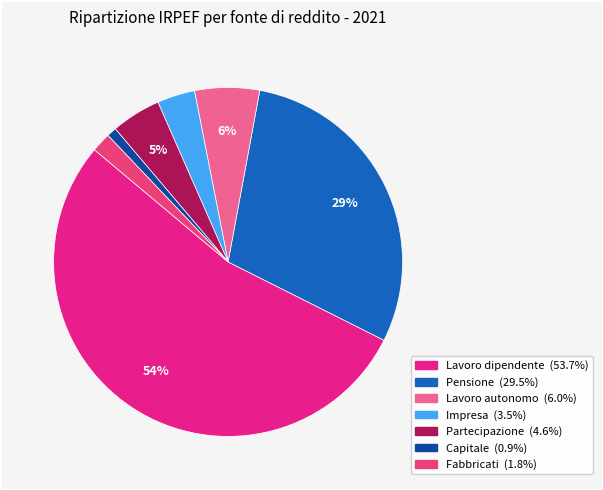

To the nearest percent, what portion does Capitale represent?

1%